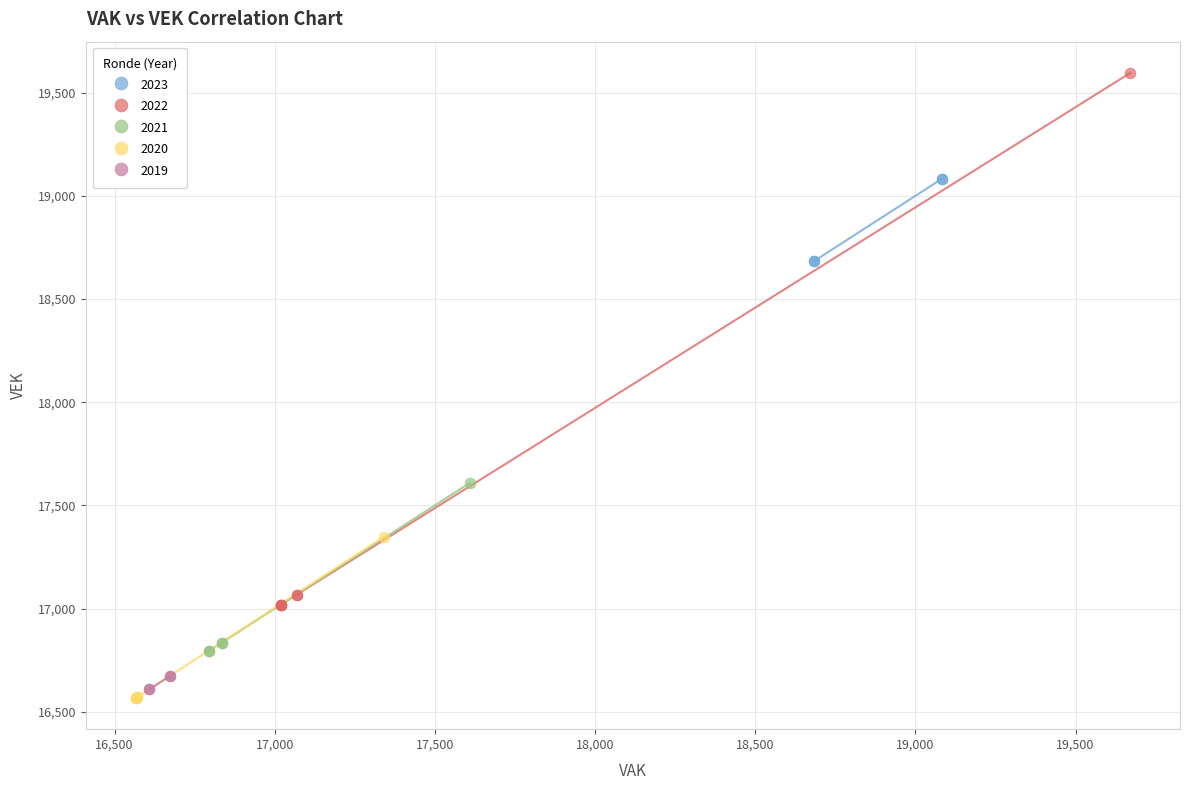

Which series has the largest Y range (max minus min)?

2022